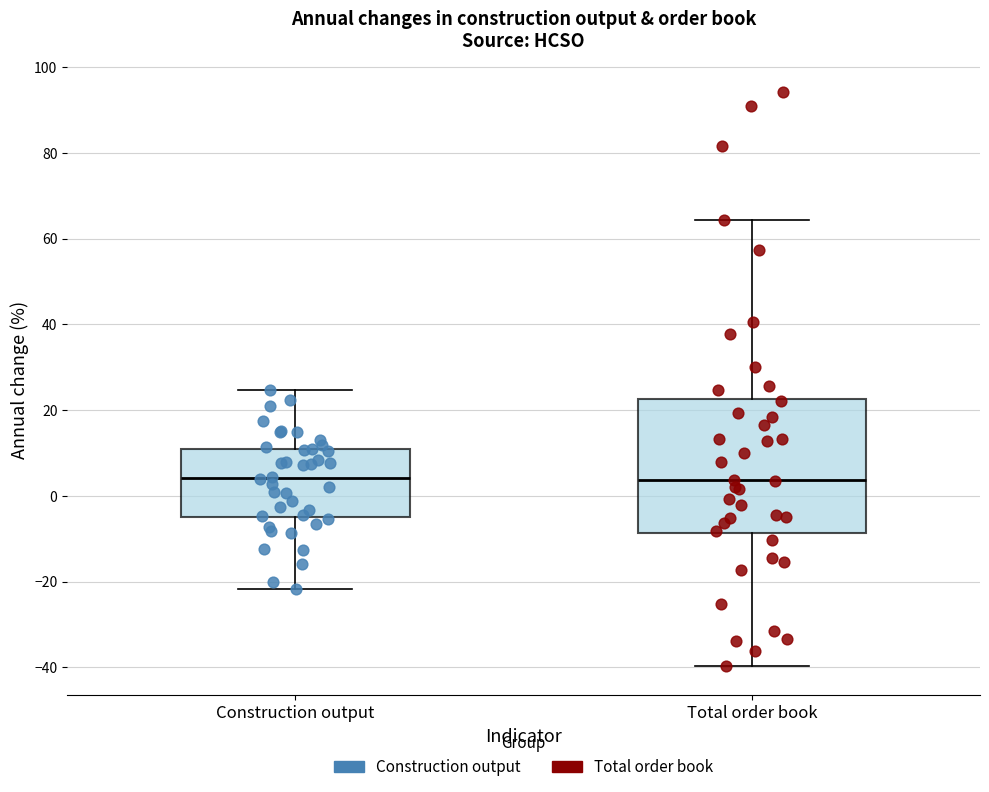

Which box is the tallest, from its lower edge to its upper edge?

Total order book